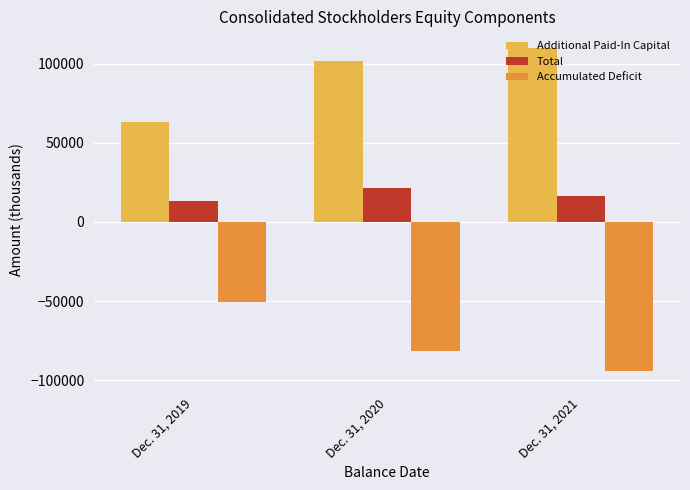

What is the minimum value shown in the chart?

-94446